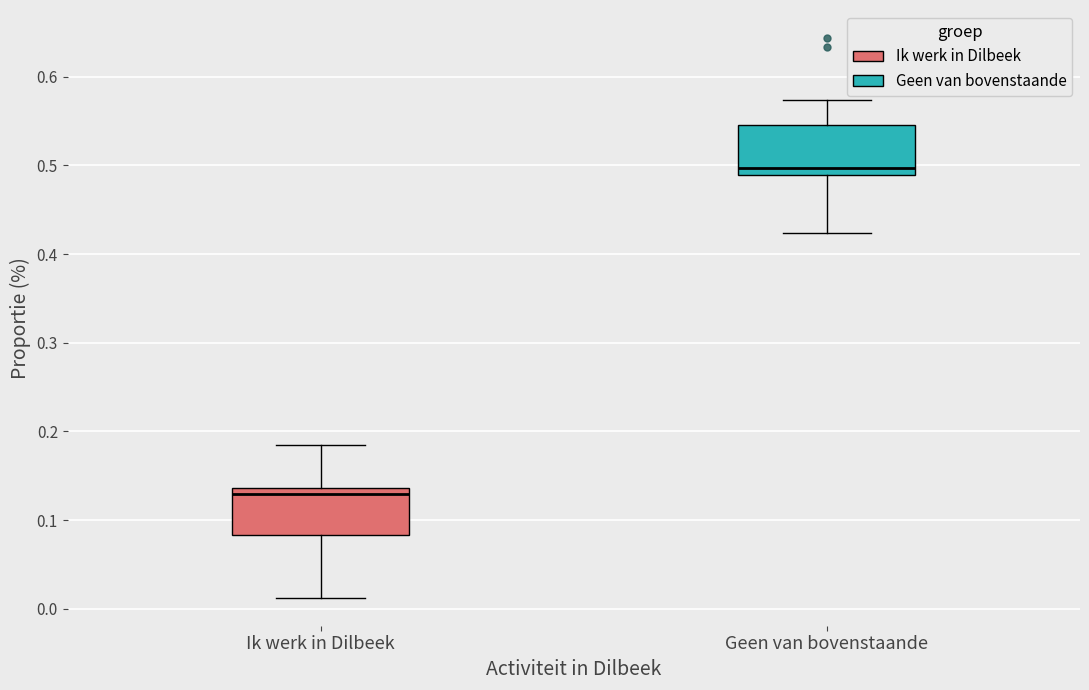

Reading left to right, transcribe this box plot: for each box, give where its median line is, the range the box spans, and where its two whiskers end, as read against the y-axis. The values are not printed on the chart, so give them approximately, as read against the axis.

Ik werk in Dilbeek: median 0.13, box 0.08 to 0.14, whiskers 0.01 to 0.18
Geen van bovenstaande: median 0.50, box 0.49 to 0.55, whiskers 0.42 to 0.57